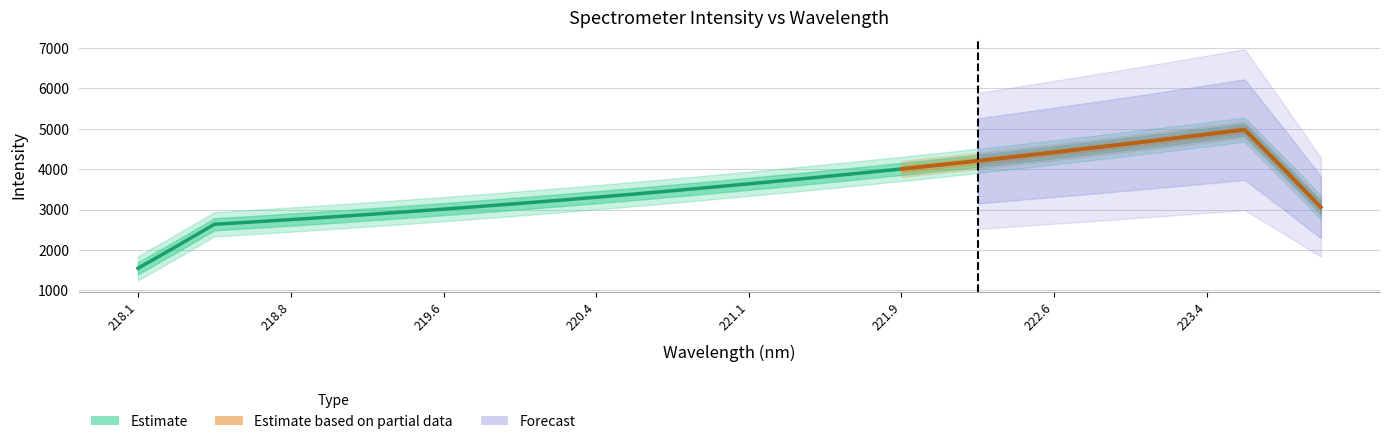

True or false: the data shows 2811.6 at 219.0156.

True